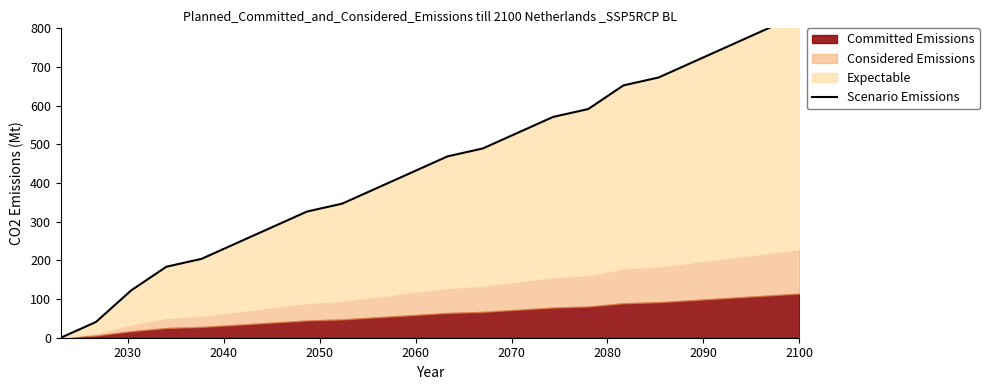

True or false: the data shows 182.8 at 2080.

False